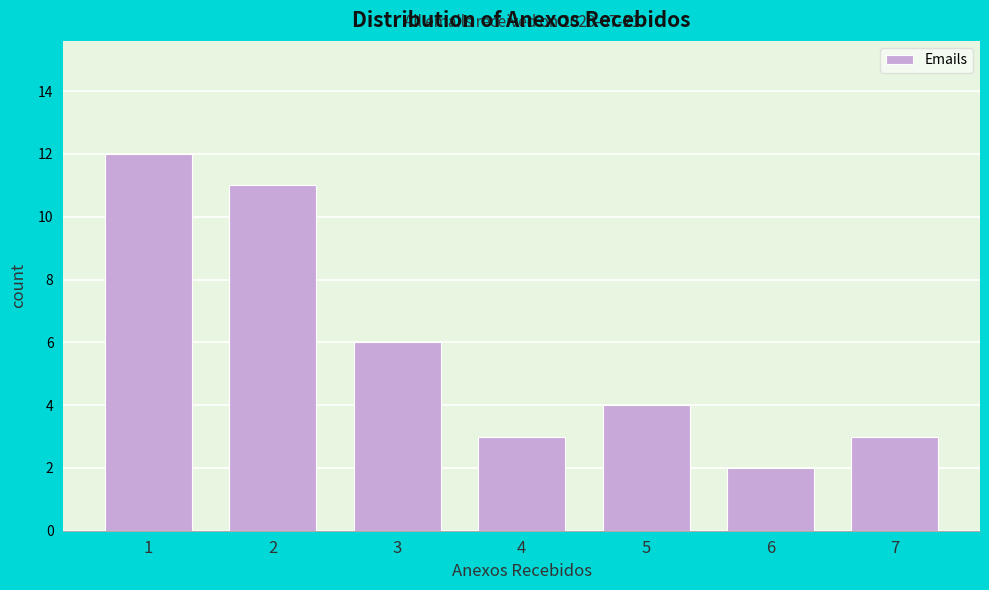

Reading left to right, transcribe all the data shown in this chart.

1=12	2=11	3=6	4=3	5=4	6=2	7=3